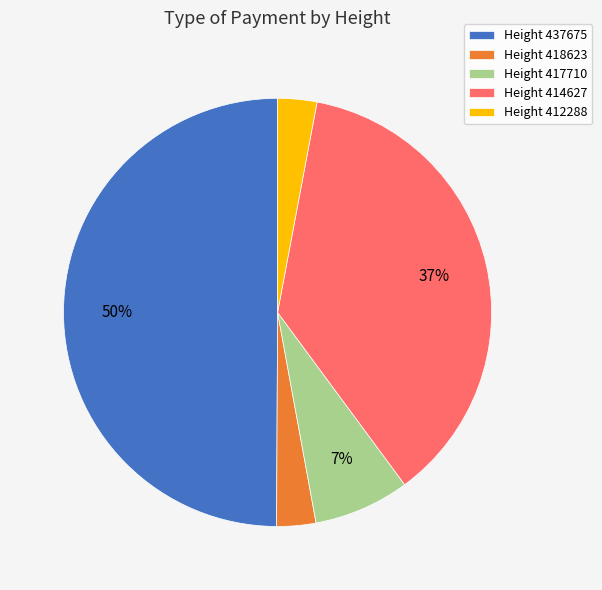

Combined, do Height 412288 and Height 414627 account for over 50%?

No